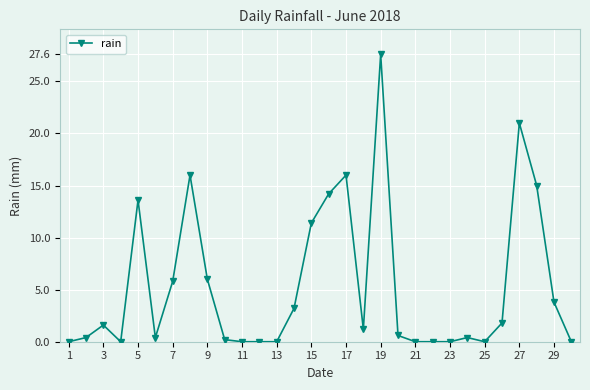

What is the difference between the maximum and minimum values?

27.6